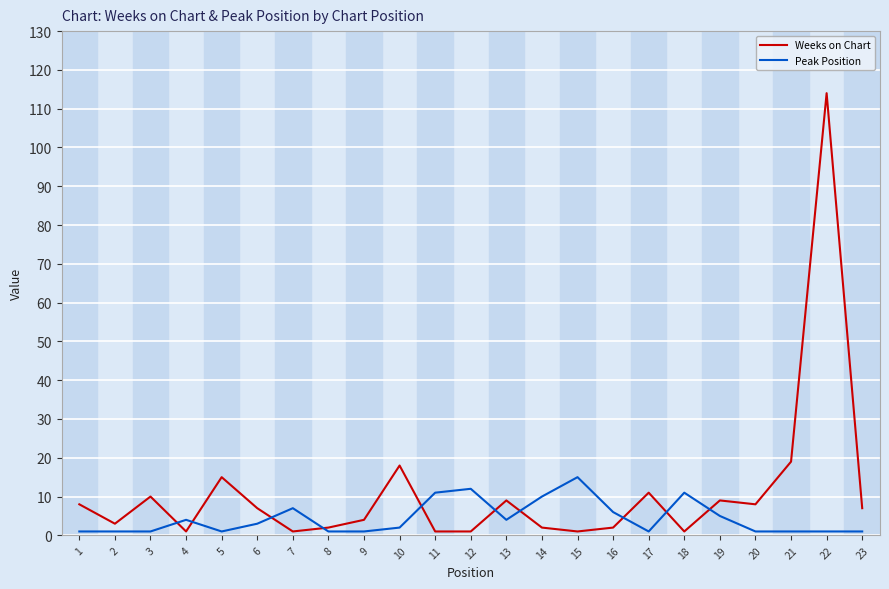

Which category has the highest value across all series?

22